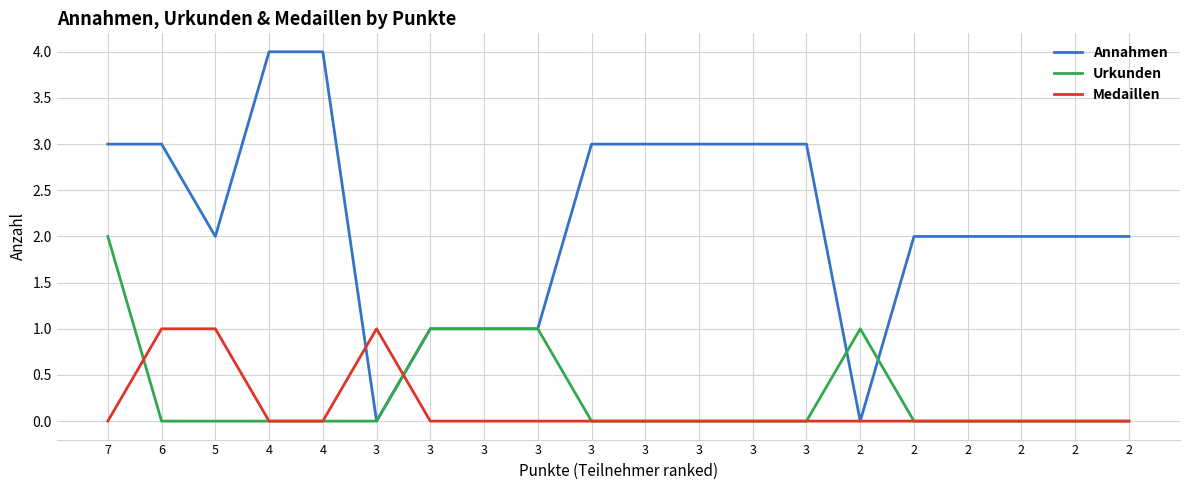

How many lines are shown in the chart?

3